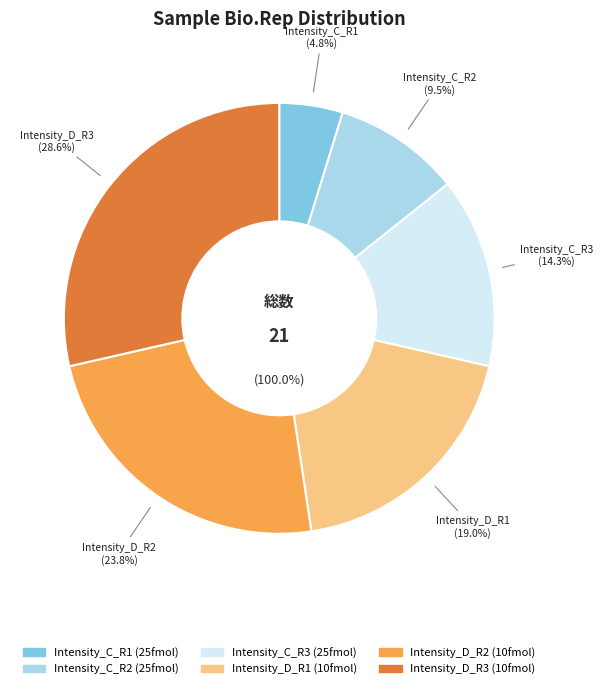

Is it true that Intensity_C_R2 is 18% of the pie?

False